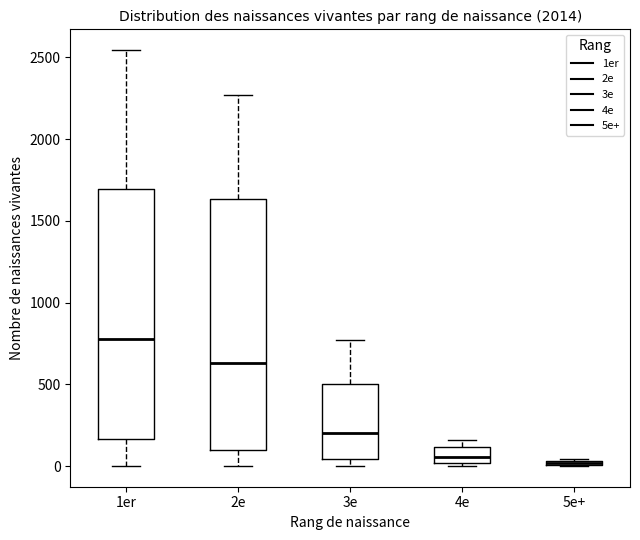

Where does the median line of the box for 3e sit on the y-axis? The values are not printed on the chart, so give them approximately, as read against the axis.

200